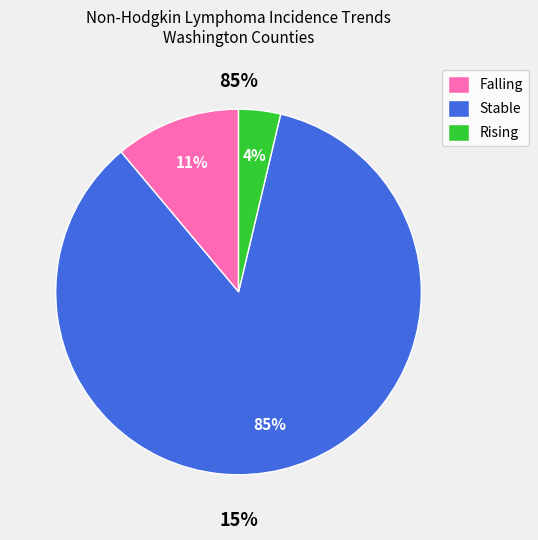

To the nearest percent, what is the difference between the stable and rising slice percentages?

81%